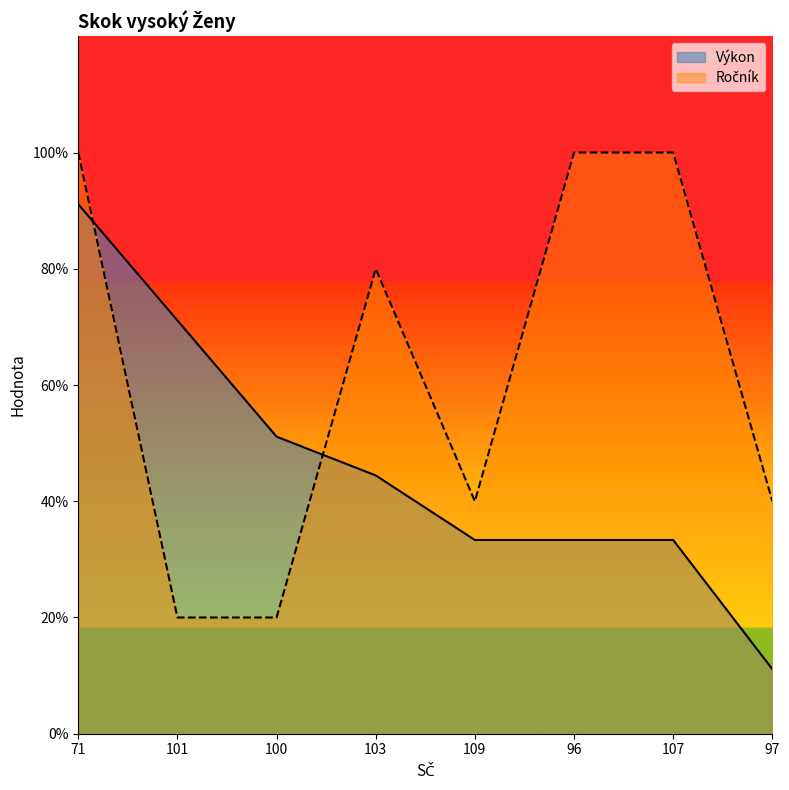

What position from the right is 71?

8